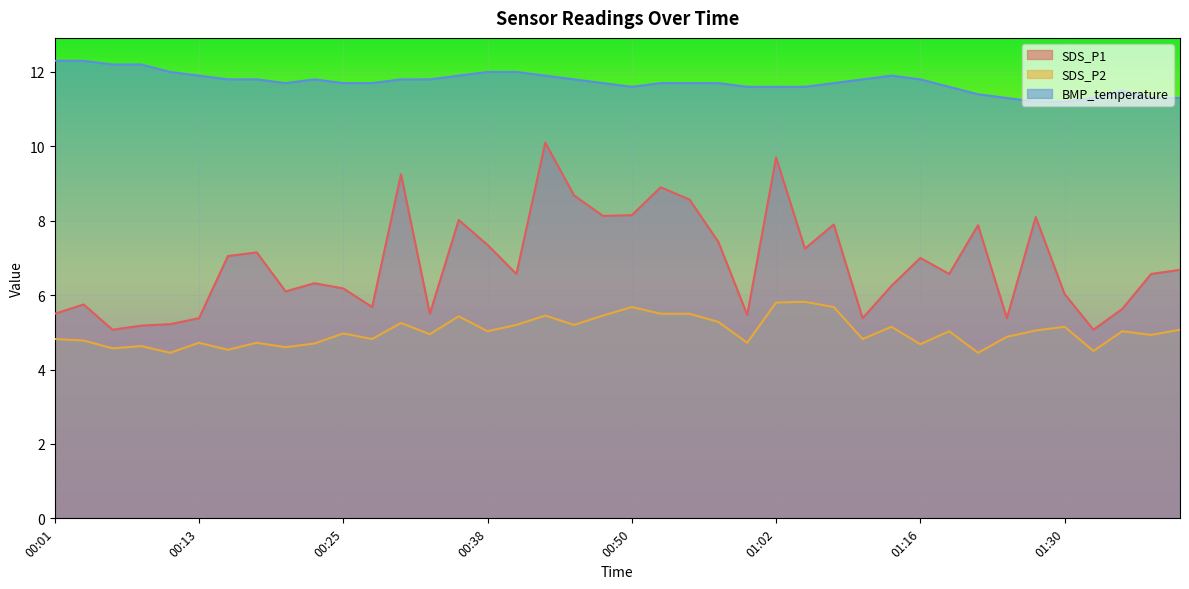

What is the difference between the highest and lowest values at 00:13?

7.2